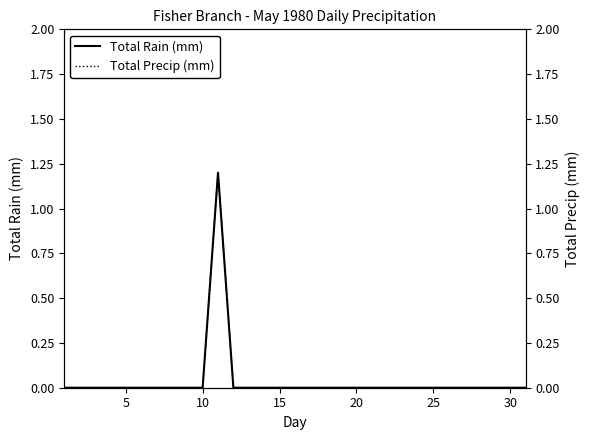

The value of Total Rain (mm) at 30 is 0.6. True or false?

False